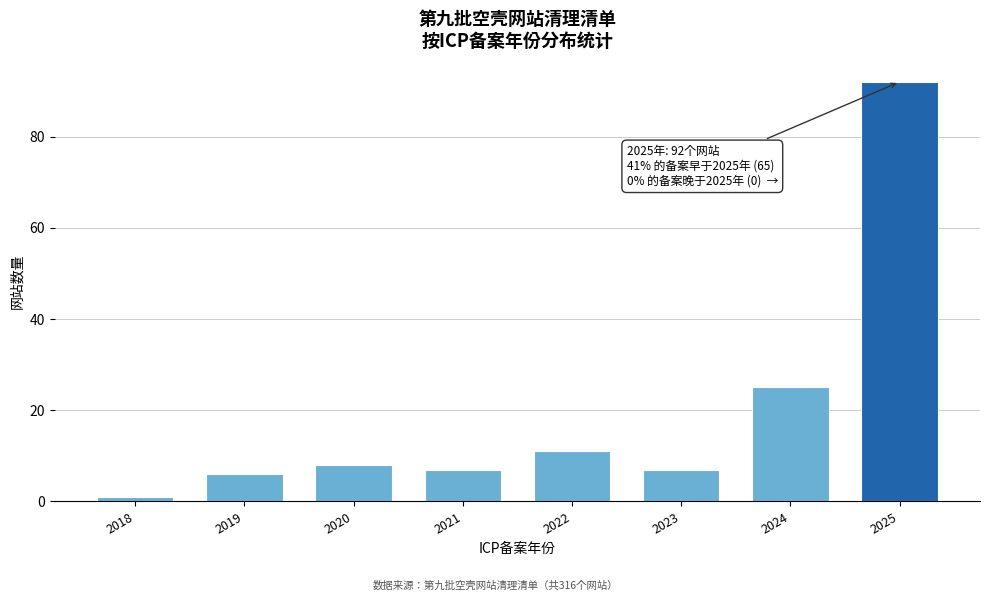

Reading left to right, list all the values displayed in this chart.

2018=1	2019=6	2020=8	2021=7	2022=11	2023=7	2024=25	2025=92